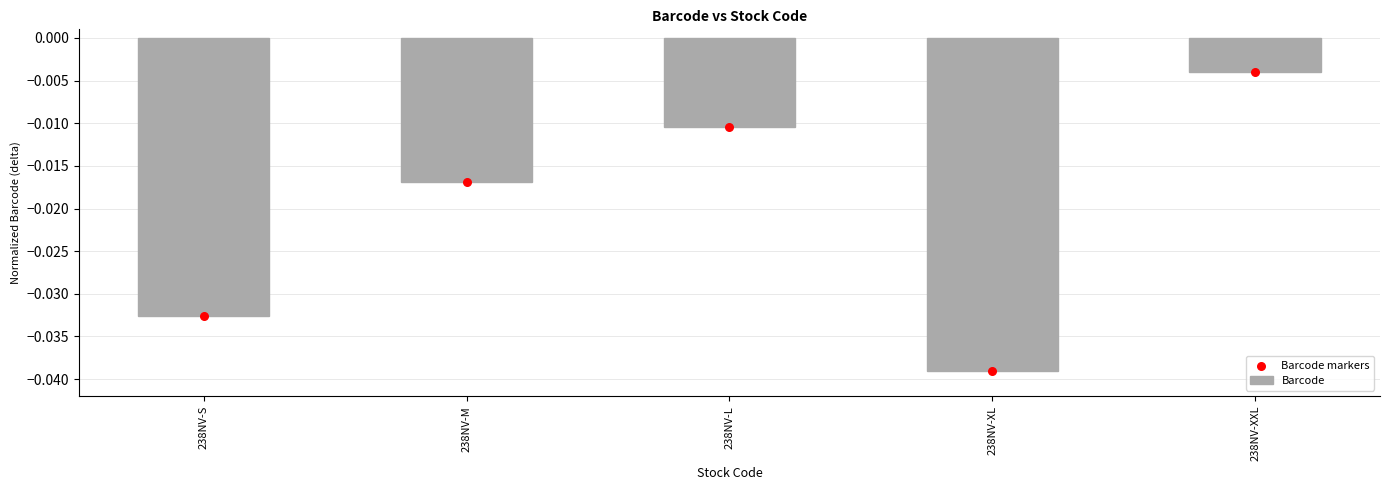

Is the value of Barcode markers at 238NV-S greater than the value of Barcode at 238NV-L?

No